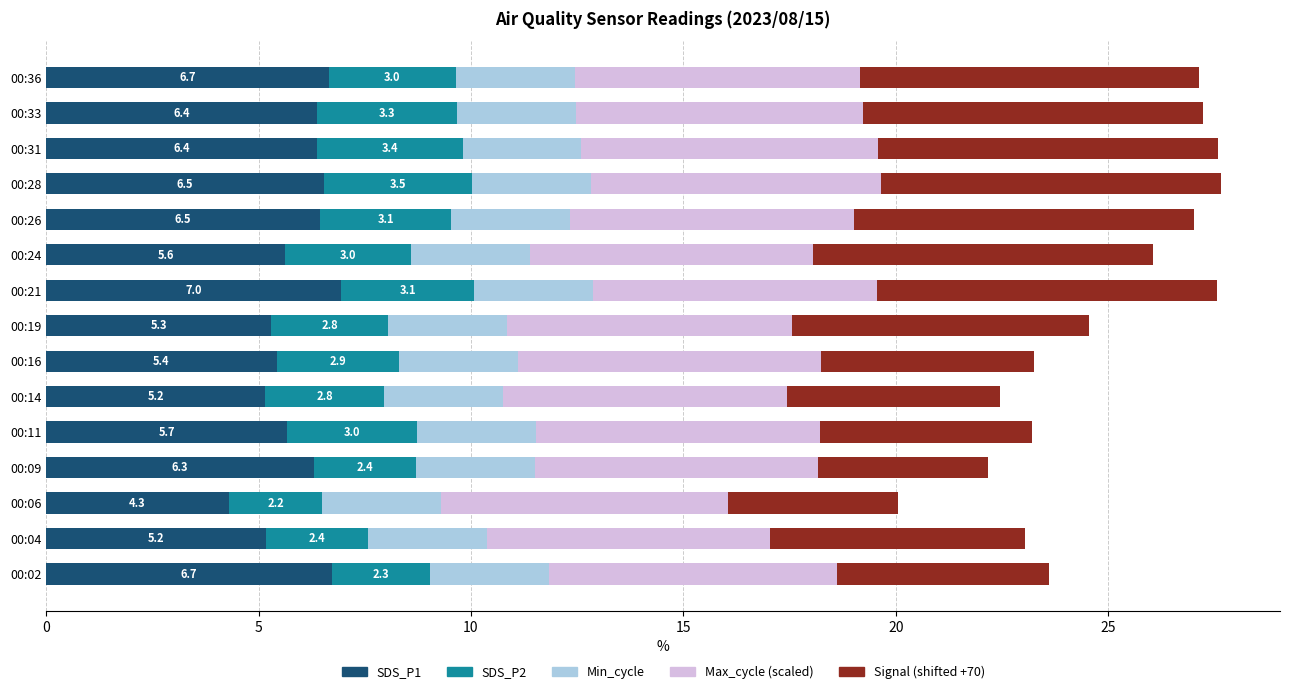

What is the total value across all series at 00:14?

22.4